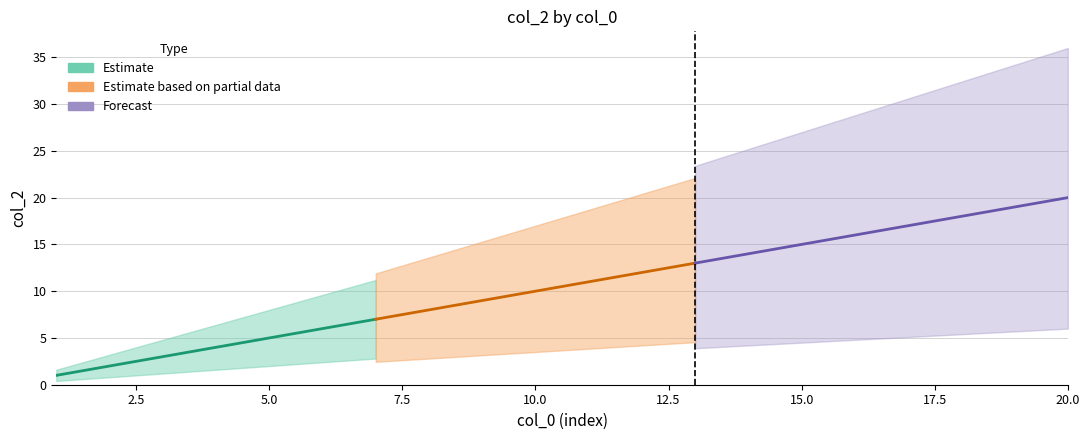

The value at 13 is 23. True or false?

False